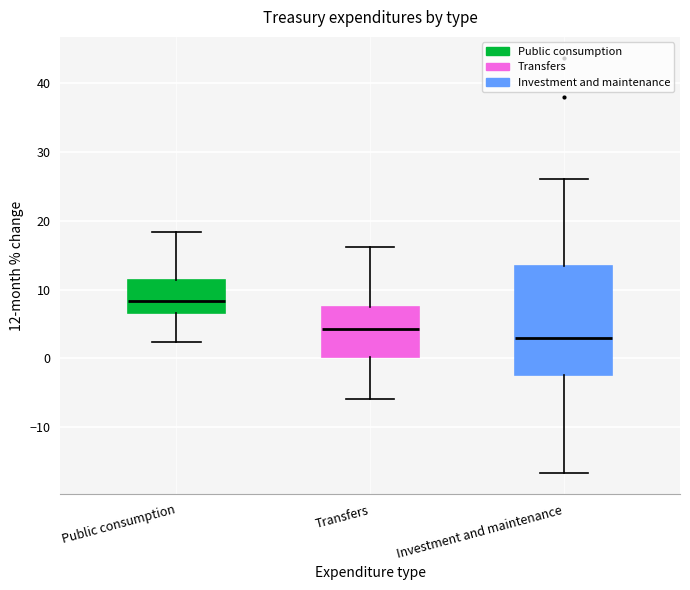

Reading left to right, read every box against the y-axis: the position of its median line, the range the box covers, and the ends of its whiskers. The values are not printed on the chart, so give them approximately, as read against the axis.

Public consumption: median 8, box 7 to 11, whiskers 2 to 18
Transfers: median 4, box 0 to 7, whiskers -6 to 16
Investment and maintenance: median 3, box -2 to 13, whiskers -17 to 26